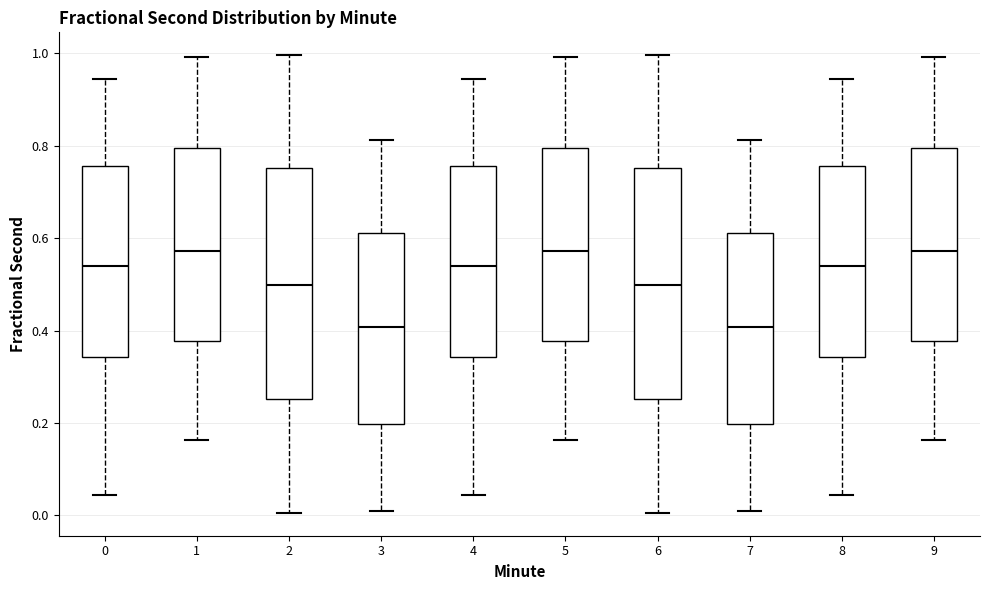

Where does the median line of the box at x = 7 sit on the y-axis? The values are not printed on the chart, so give them approximately, as read against the axis.

0.40